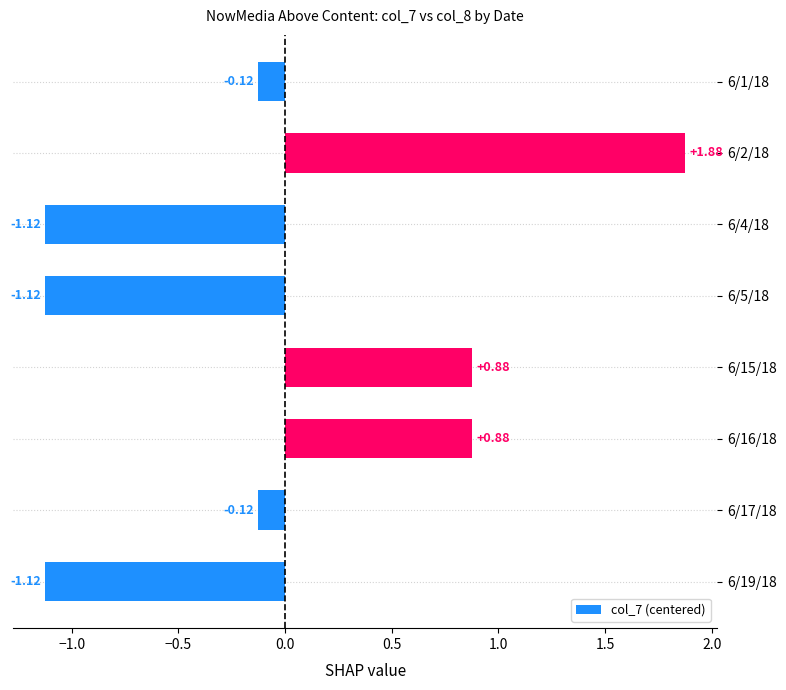

What is the change in value from 6/1/18 to 6/4/18?

-1.0